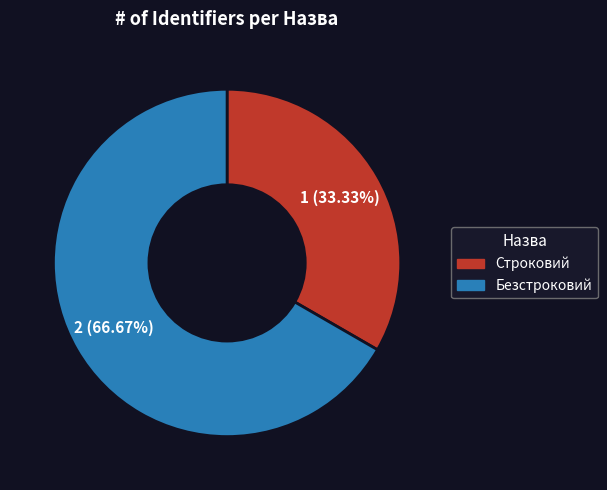

Which category has the smallest portion of the pie?

Строковий